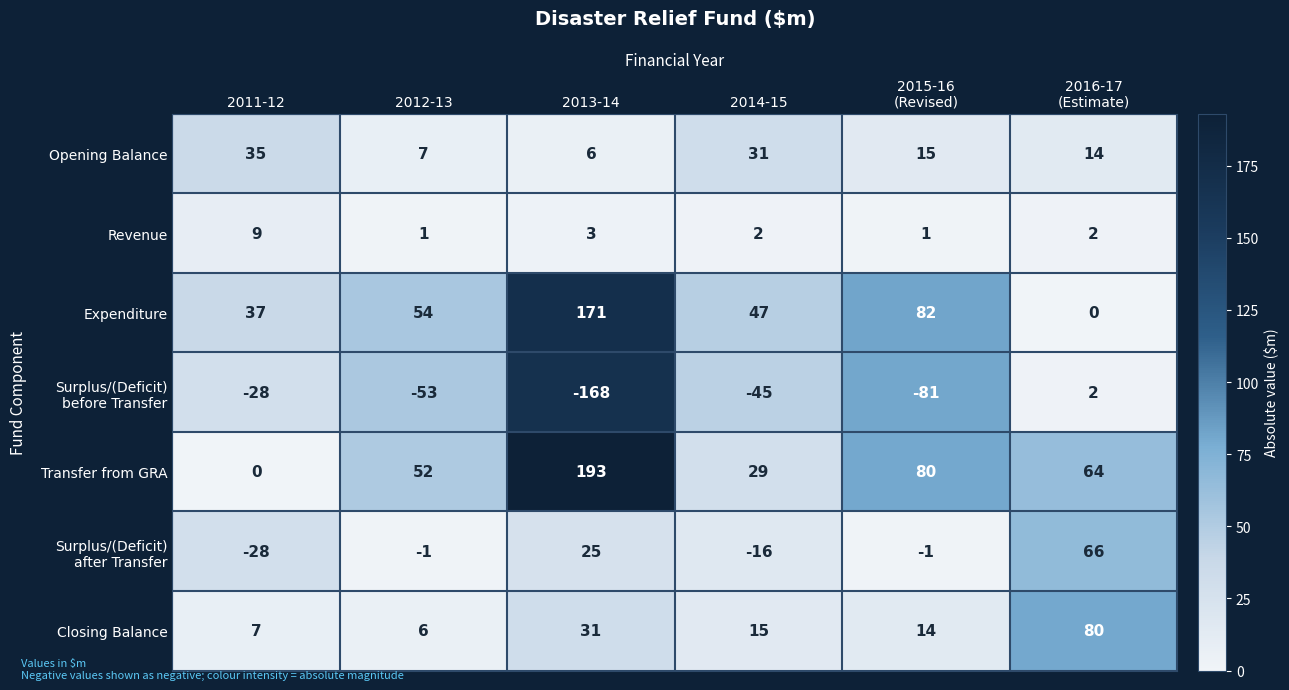

Which series has the largest total across all categories?

Transfer from GRA